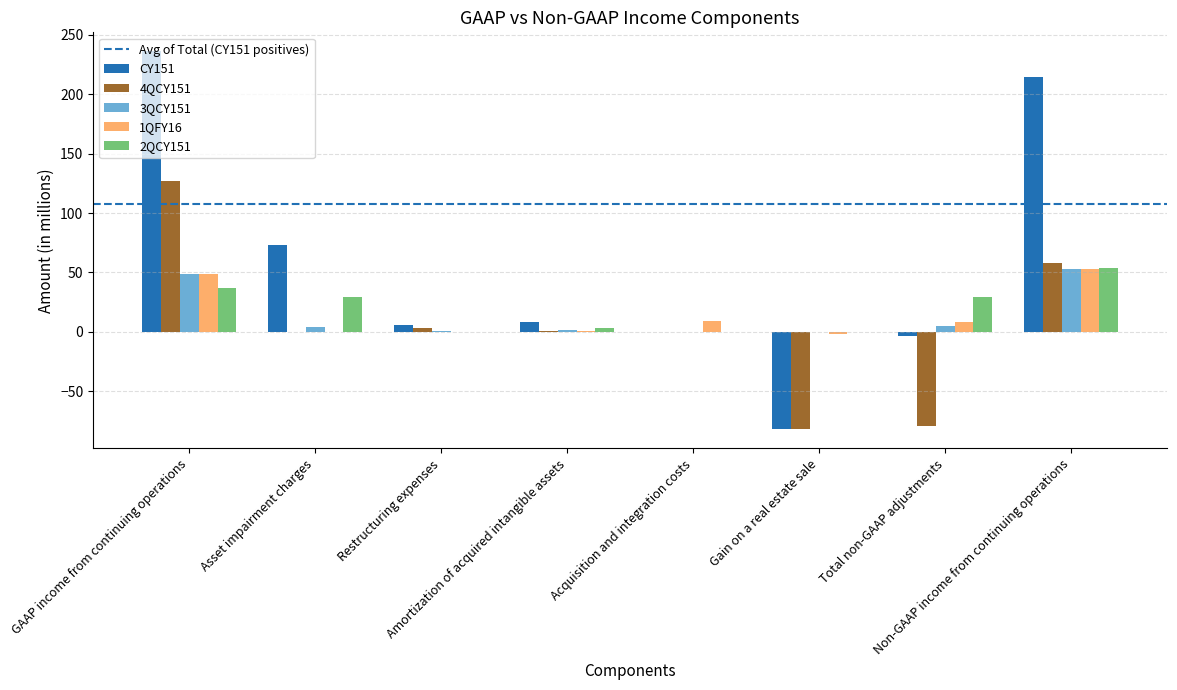

The value of CY151 at GAAP income from continuing operations is 236. True or false?

True